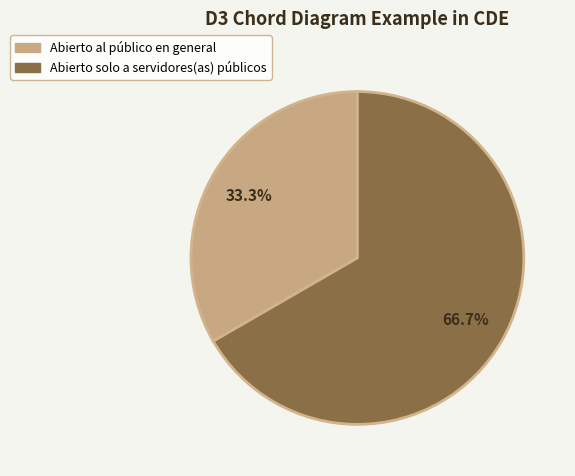

What is the ratio of the value at Abierto solo a servidores(as) públicos to the value at Abierto al público en general?

2.0